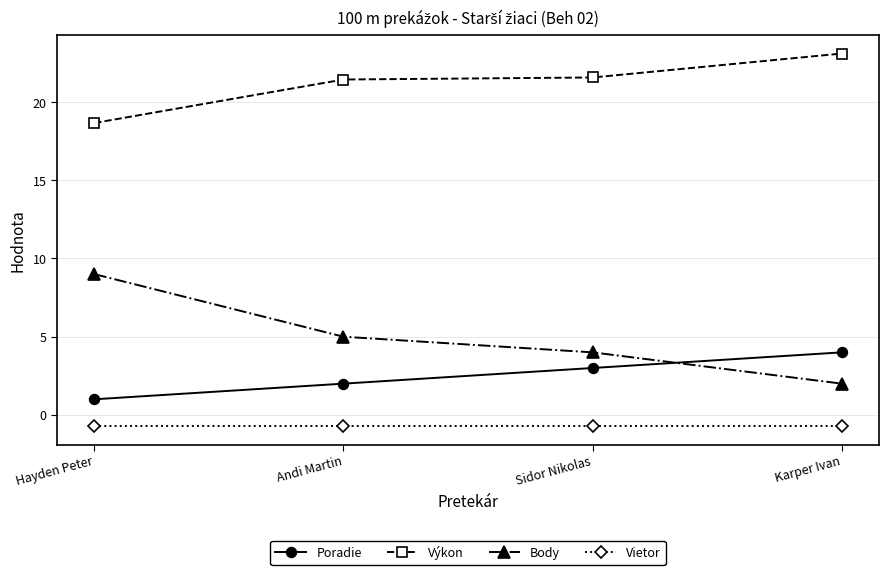

True or false: Výkon and Body cross at least once.

False